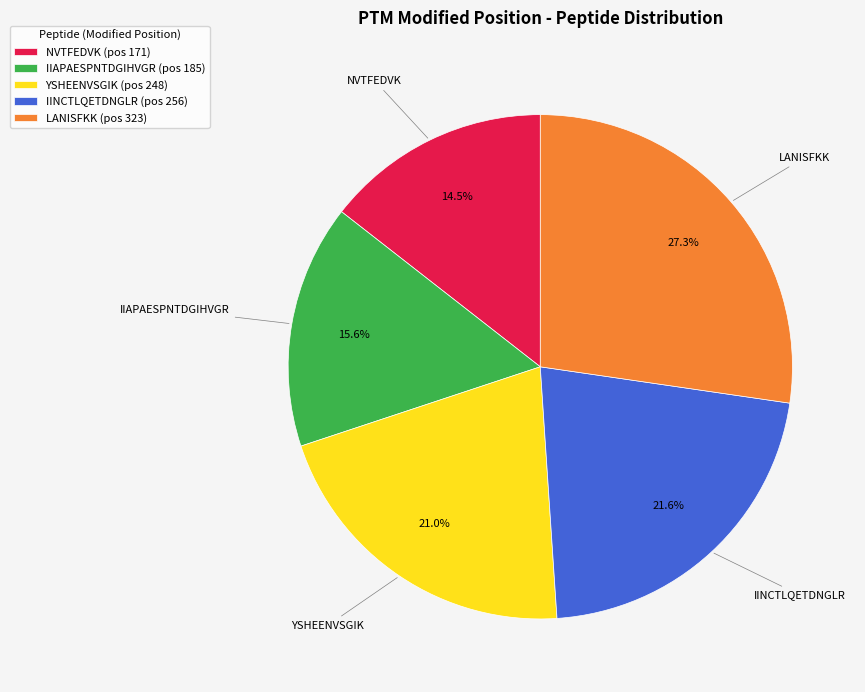

How many segments does this pie chart have?

5